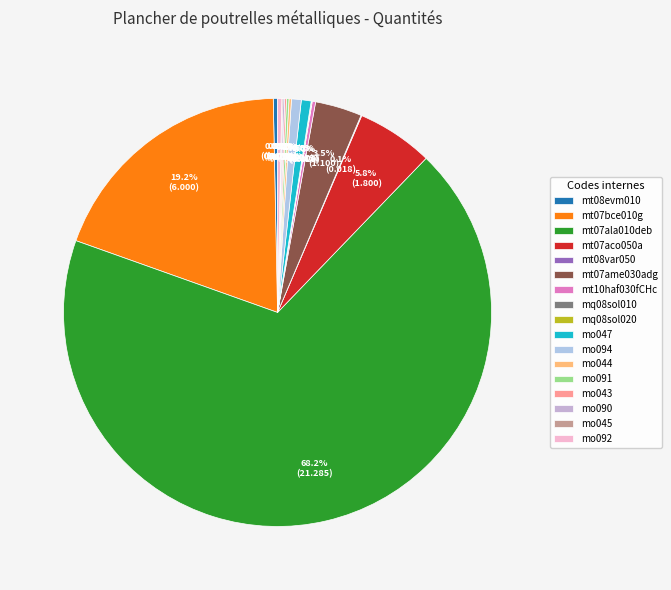

Is it true that mt07bce010g is 34% of the pie?

False